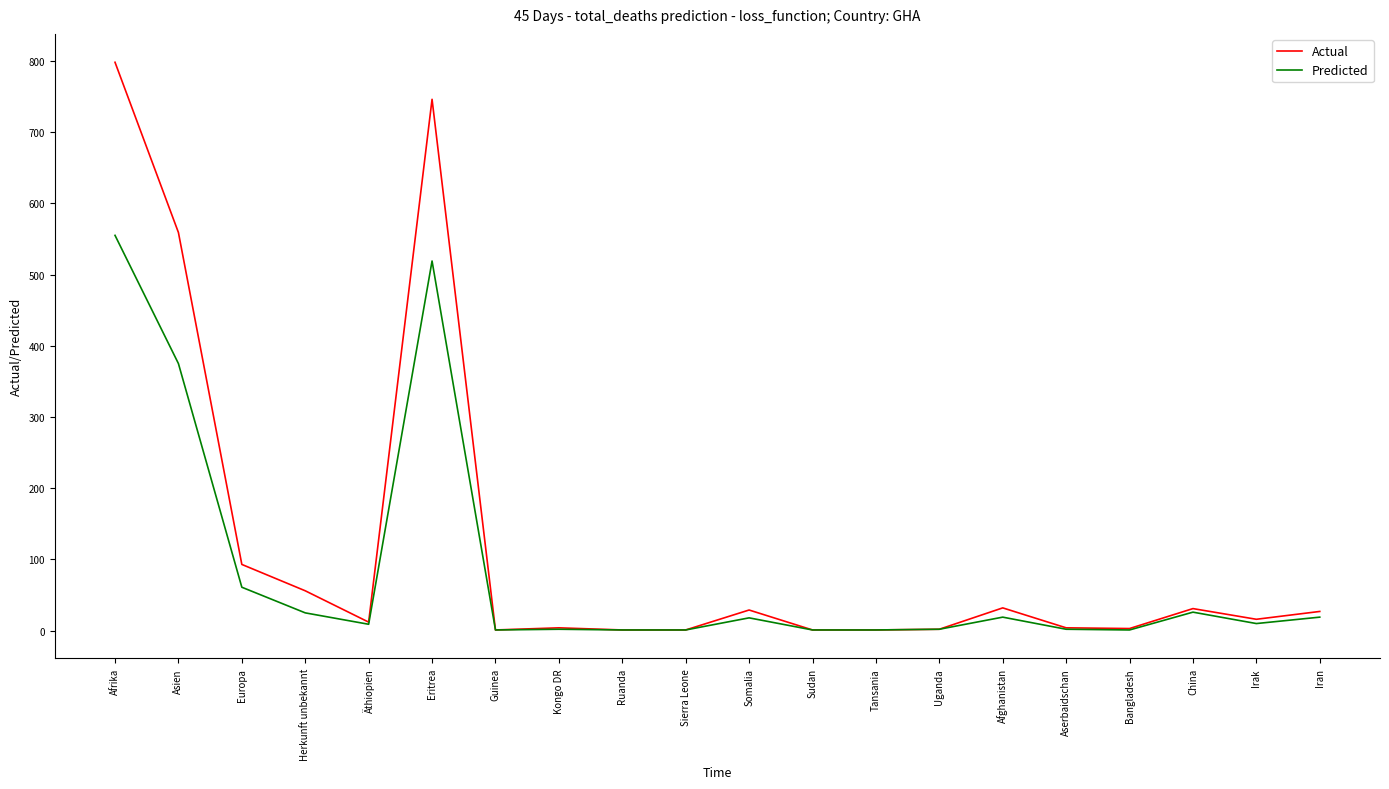

What is the difference between the highest and lowest values at Asien?

184